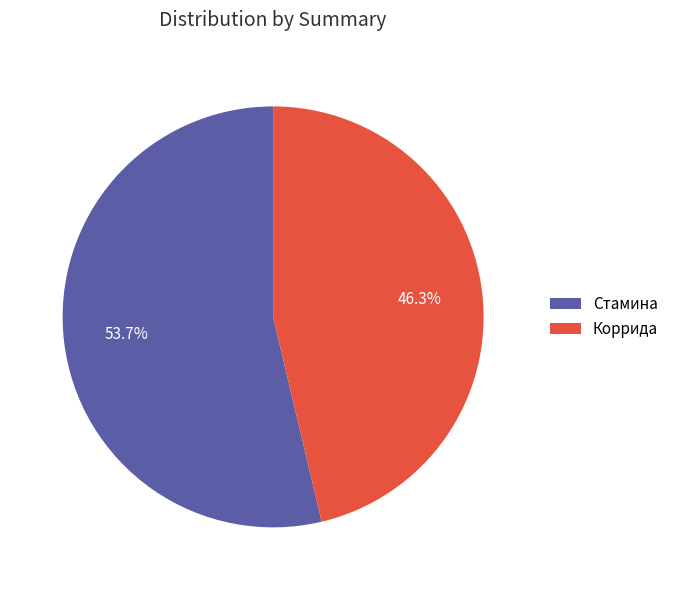

Combined, what portion of the pie is Коррида and Стамина?

100.0%